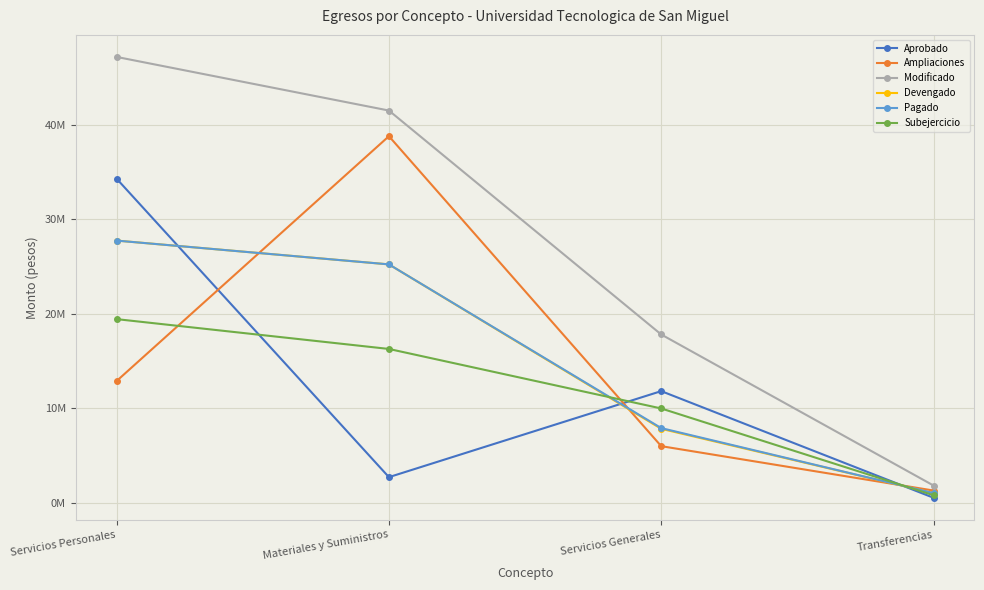

What is the maximum value shown in the chart?

47184474.3